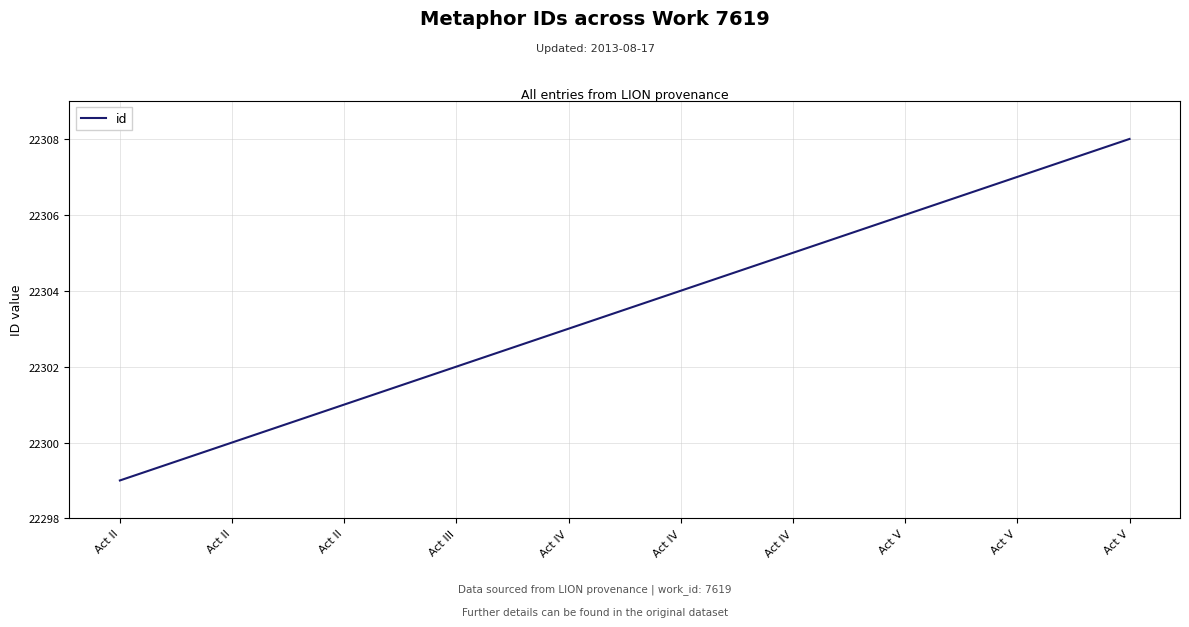

Does the chart have visible grid lines?

Yes